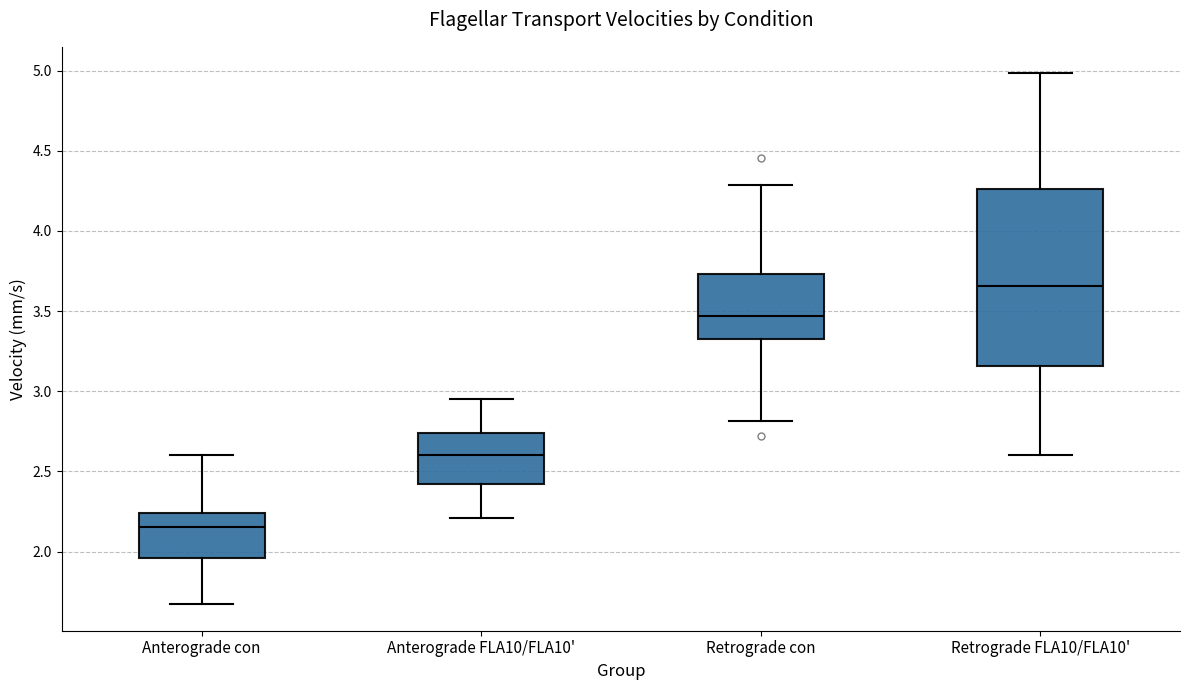

Which box has the lowest median line?

Anterograde con